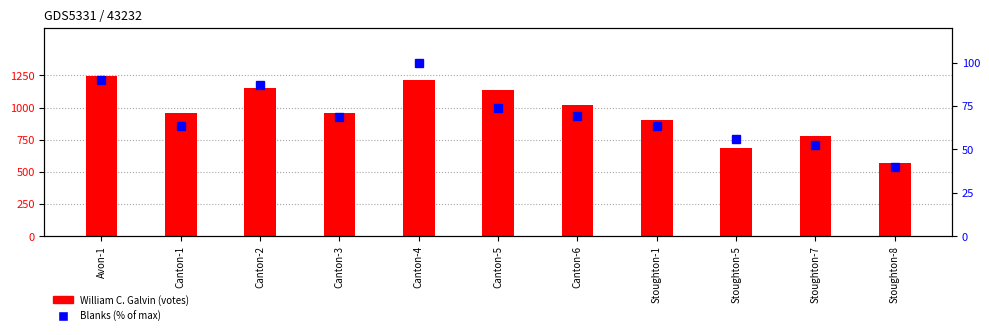

What is the sum of the Blanks (% of max) values at Canton-3 and Canton-4?

168.4